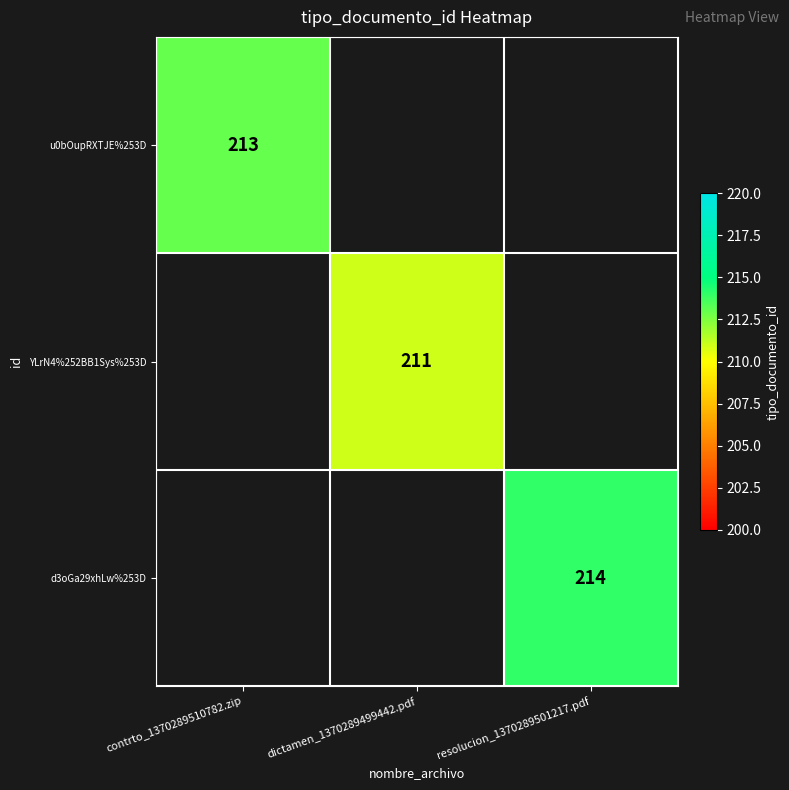

The value of YLrN4%252BB1Sys%253D at dictamen_1370289499442.pdf is 311. True or false?

False